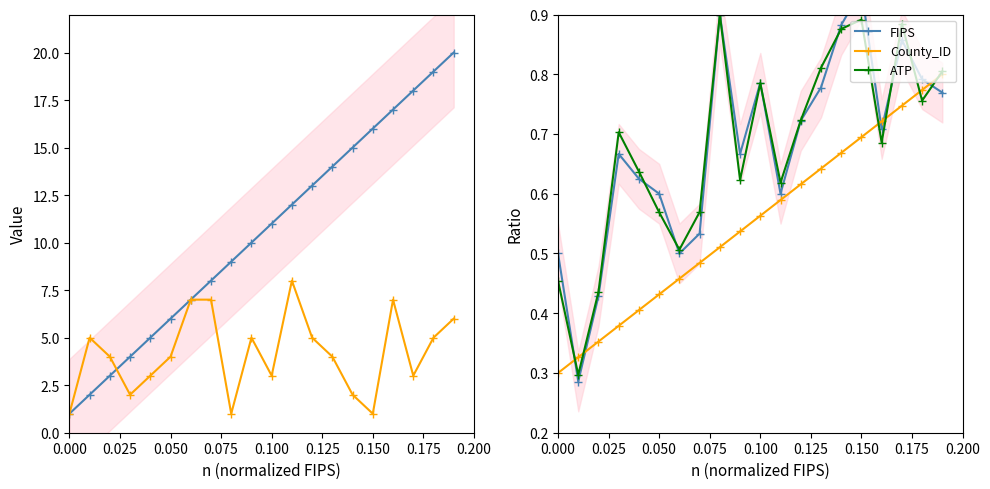

What is the difference between the second highest and minimum values in the FIPS series?

0.6